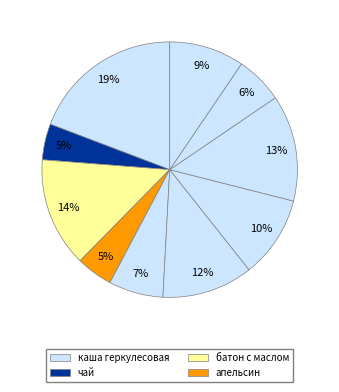

What is the smallest slice in the pie chart?

чай